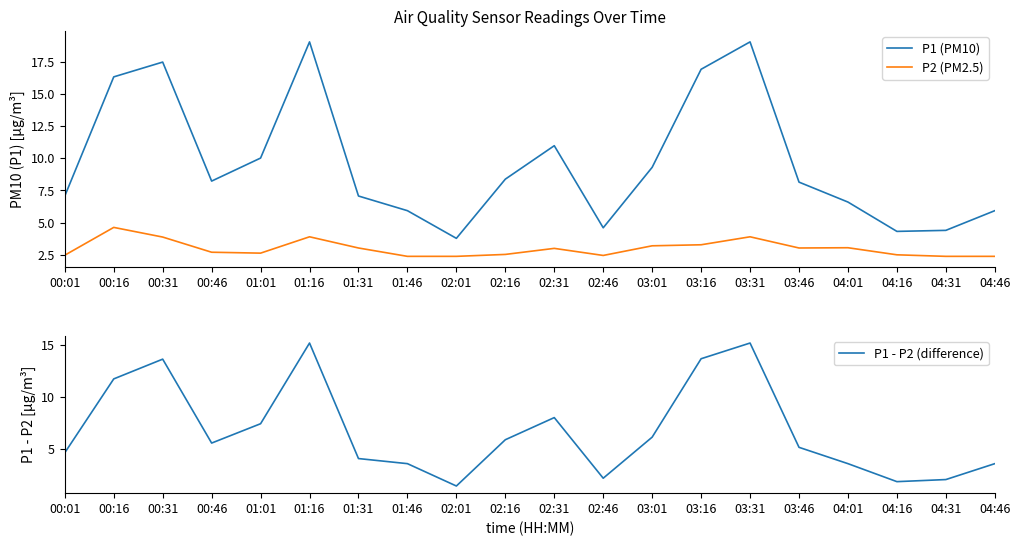

What is the minimum value shown in the chart?

1.4